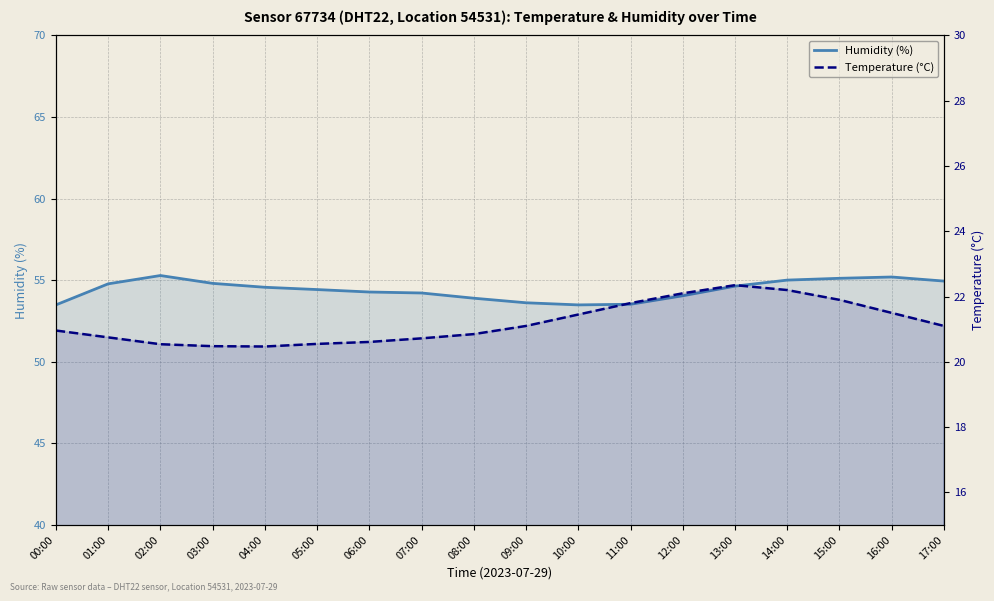

Which series has the largest range (max minus min)?

Temperature (°C)